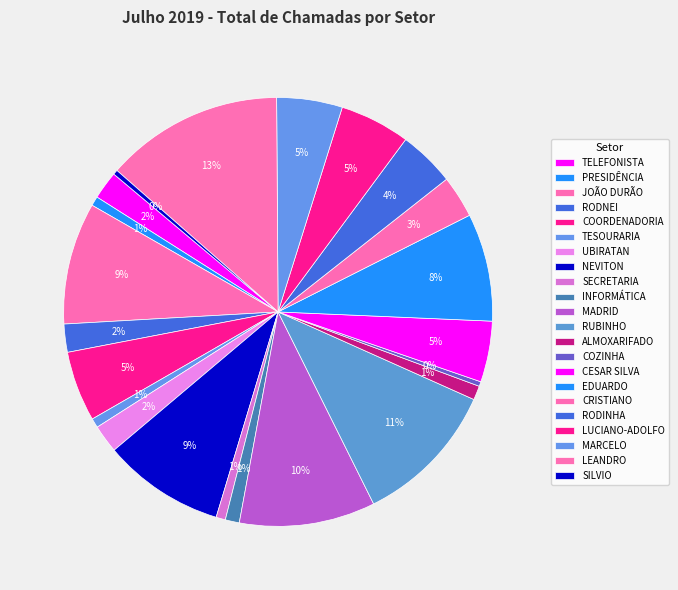

Count the number of slices in the pie.

22